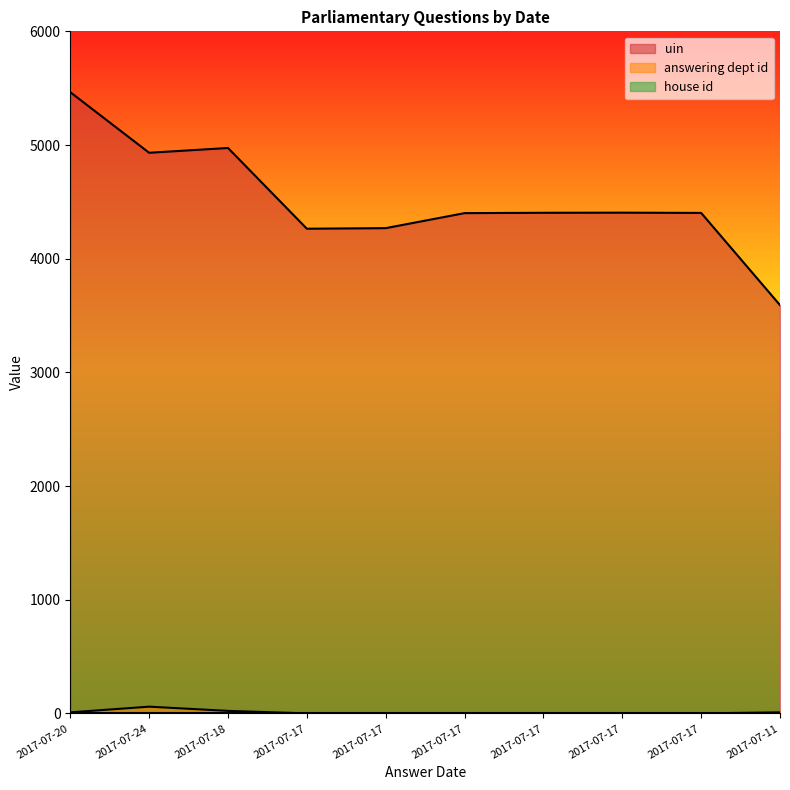

Where is uin nearest to the value 4528?

2017-07-17